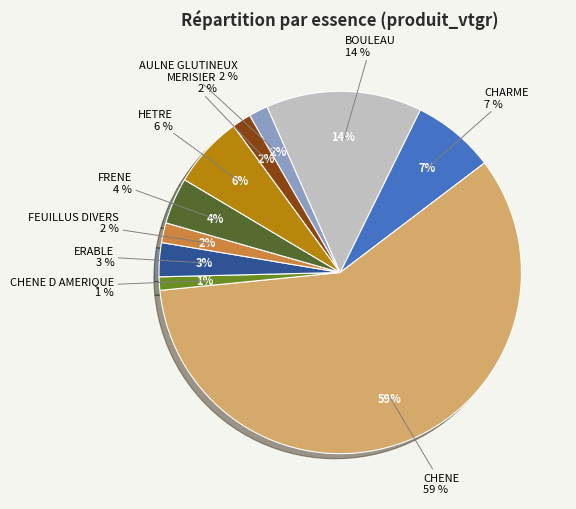

To the nearest percent, what is the average slice percentage?

10%